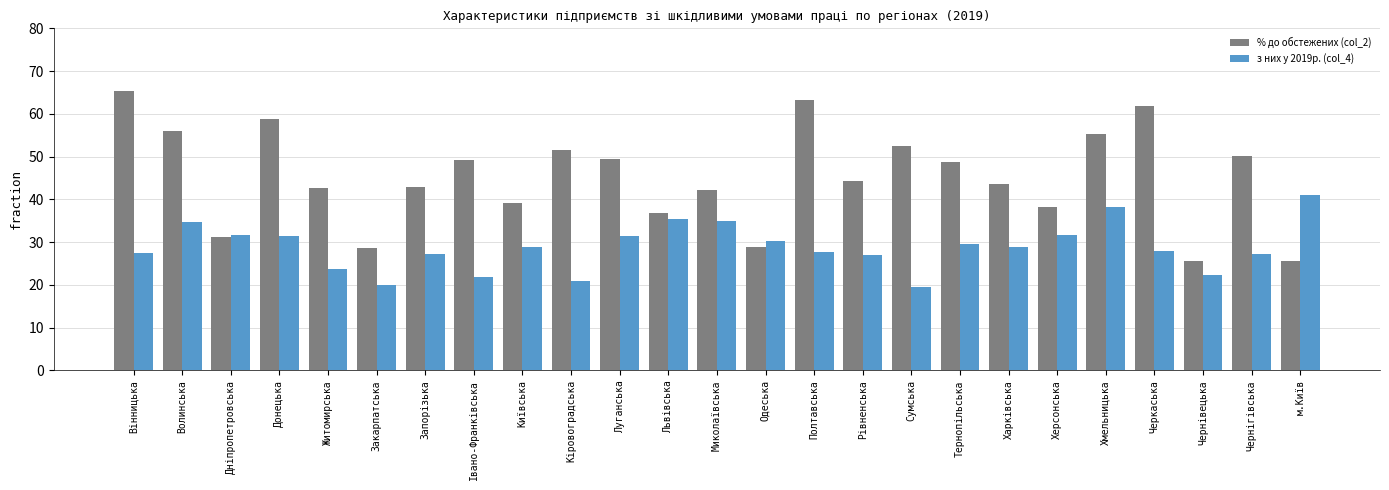

Which category has the highest value across all series?

Вінницька